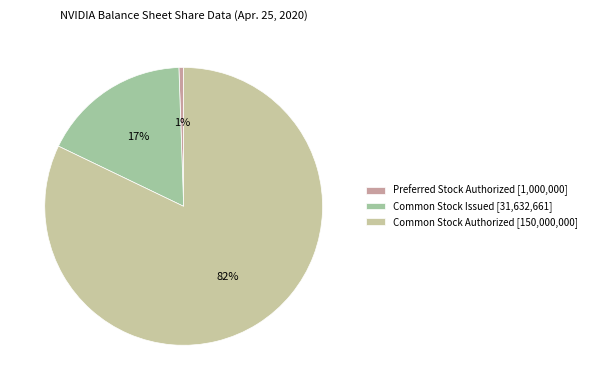

Rank the categories by value from highest to lowest.

Common Stock Authorized [150000000], Common Stock Issued [31632661], Preferred Stock Authorized [1000000]